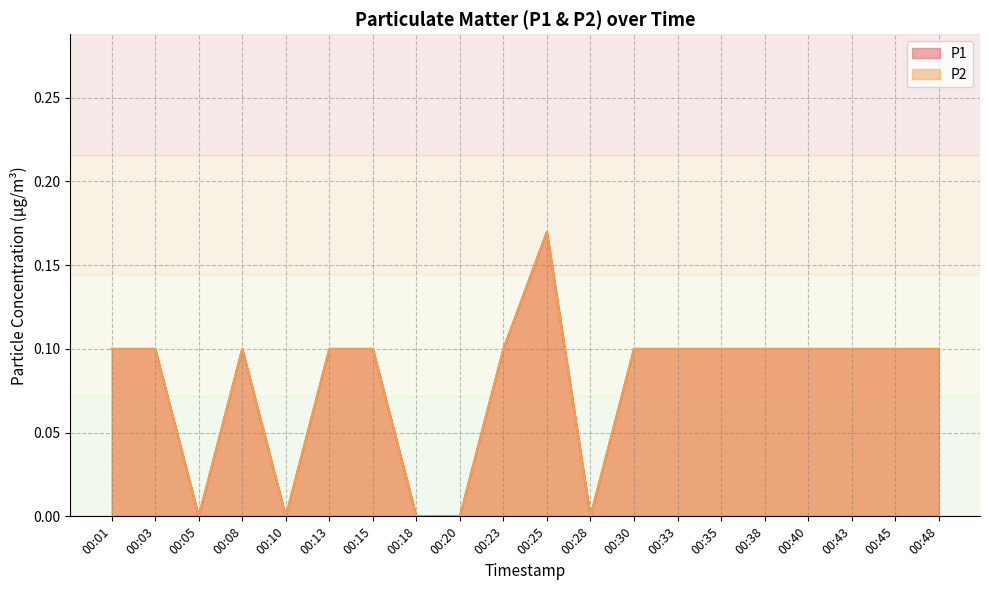

List the series in order of their peak value, lowest first.

P1, P2